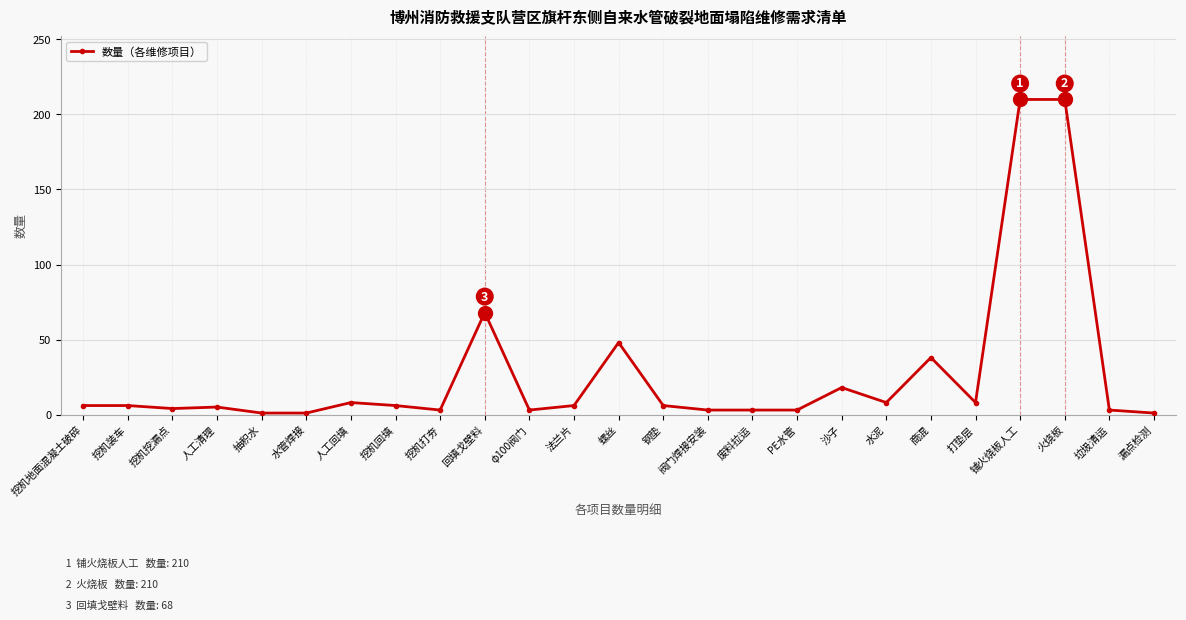

Is it true that the value at 水泥 is 8?

True